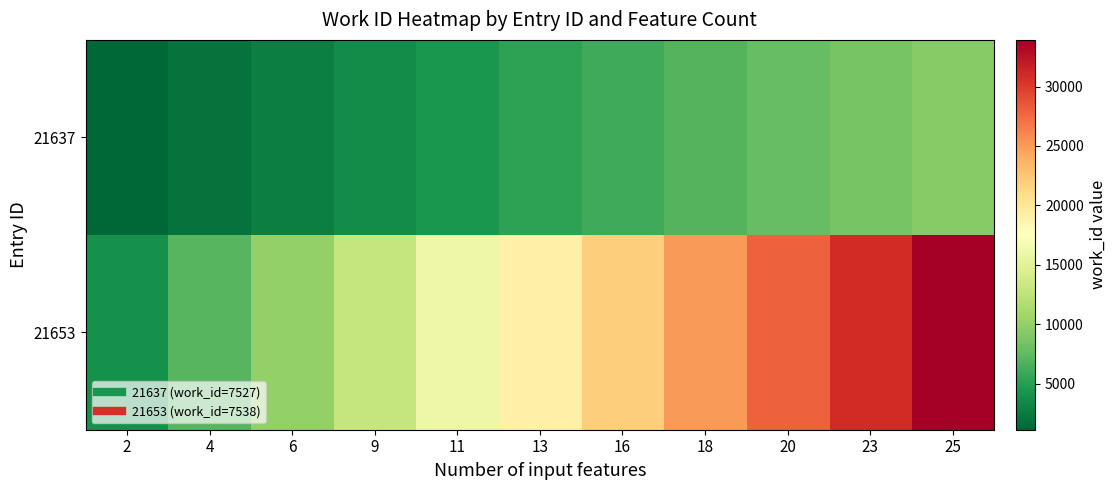

Between 23 and 2, which is larger?

23